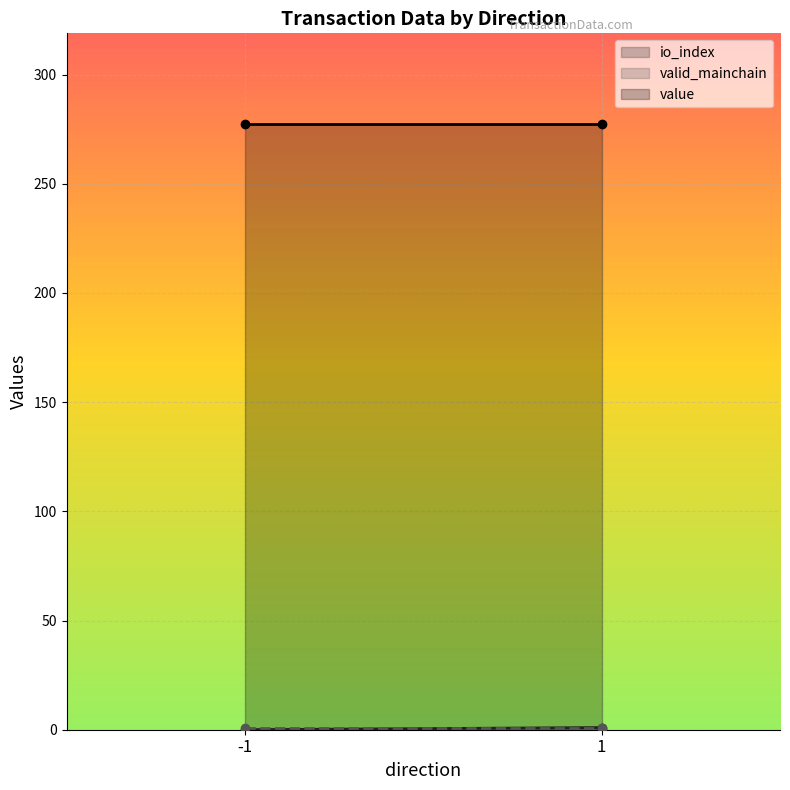

True or false: value and io_index intersect in this chart.

False